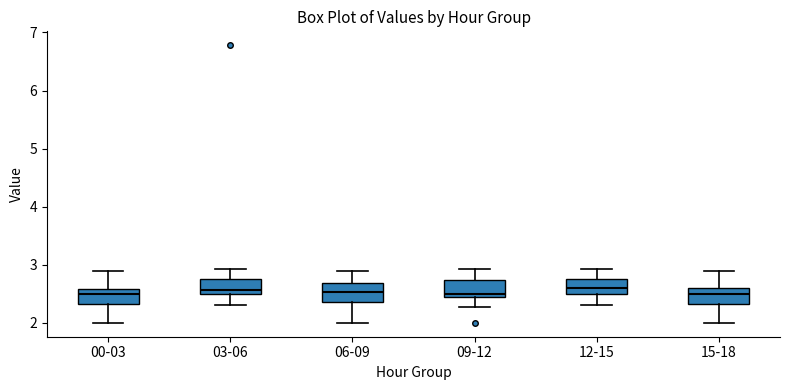

Reading left to right, transcribe this box plot: for each box, give where its median line is, the range the box spans, and where its two whiskers end, as read against the y-axis. The values are not printed on the chart, so give them approximately, as read against the axis.

00-03: median 2.5, box 2.3 to 2.6, whiskers 2.0 to 2.9
03-06: median 2.6, box 2.5 to 2.8, whiskers 2.3 to 2.9
06-09: median 2.5, box 2.4 to 2.7, whiskers 2.0 to 2.9
09-12: median 2.5 (just above the box's lower edge), box 2.5 to 2.7, whiskers 2.3 to 2.9
12-15: median 2.6, box 2.5 to 2.7, whiskers 2.3 to 2.9
15-18: median 2.5, box 2.3 to 2.6, whiskers 2.0 to 2.9